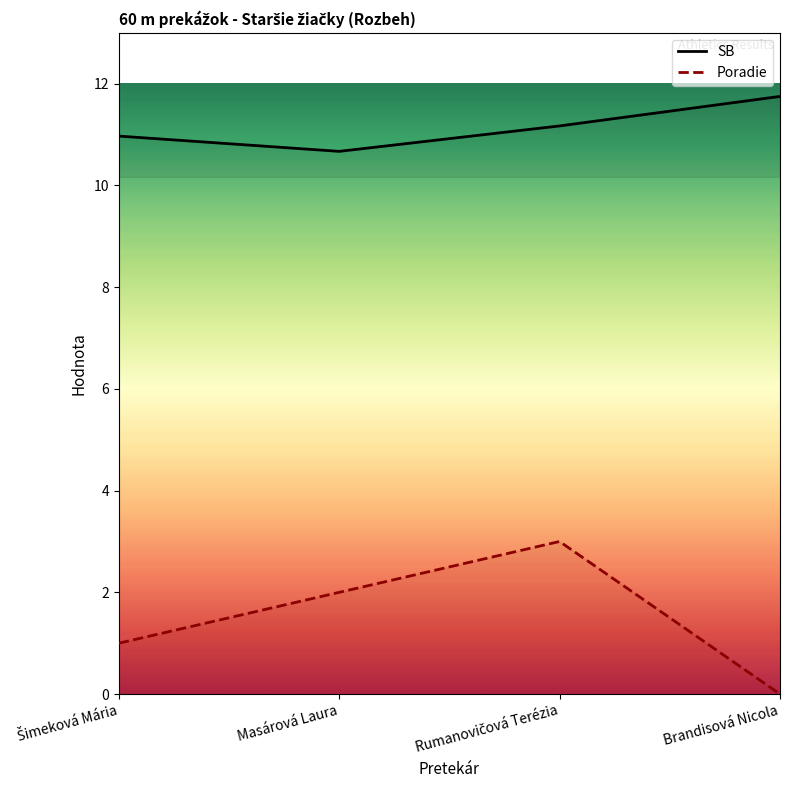

At which category does the chart reach its minimum across all series?

Brandisová Nicola